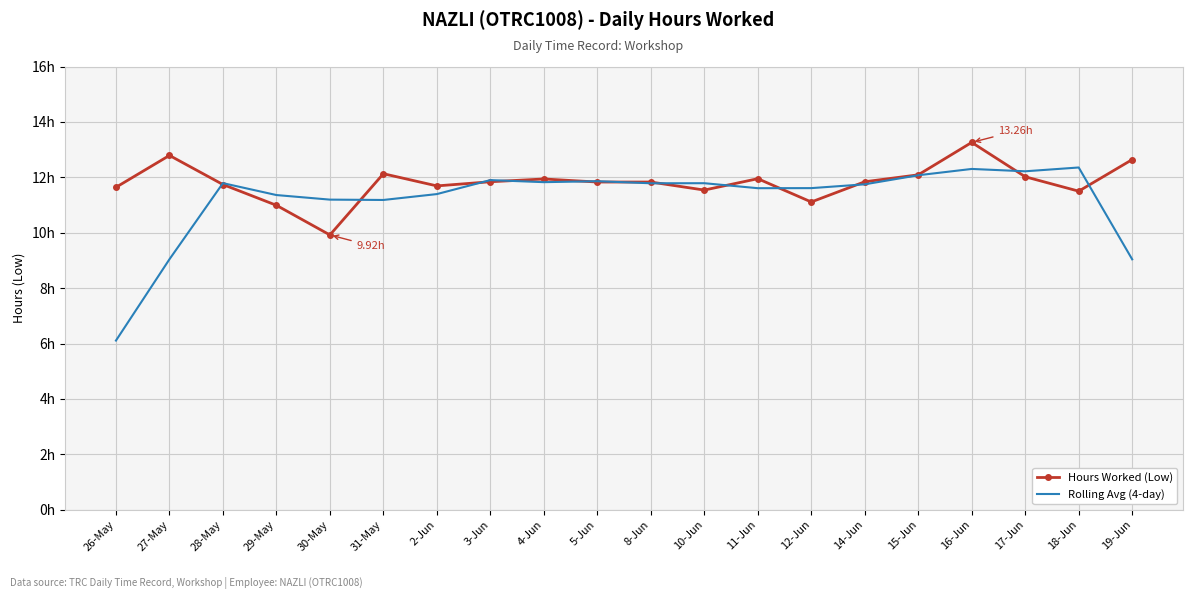

How many values in the Hours Worked (Low) series exceed 11?

18